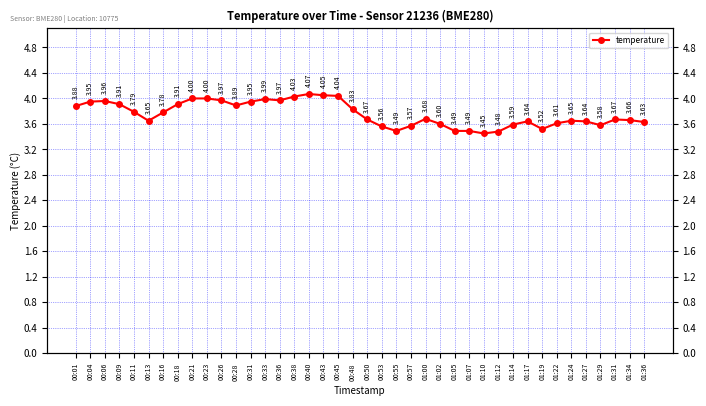

How many interior local peaks (higher than both neighbors) does the data have?

7